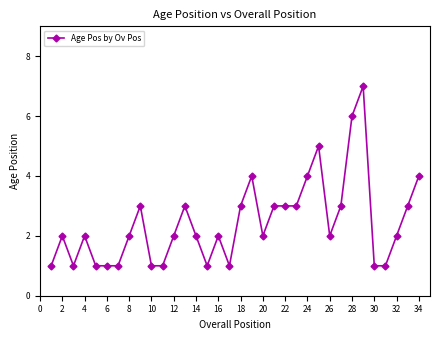

How many lines are shown in the chart?

1